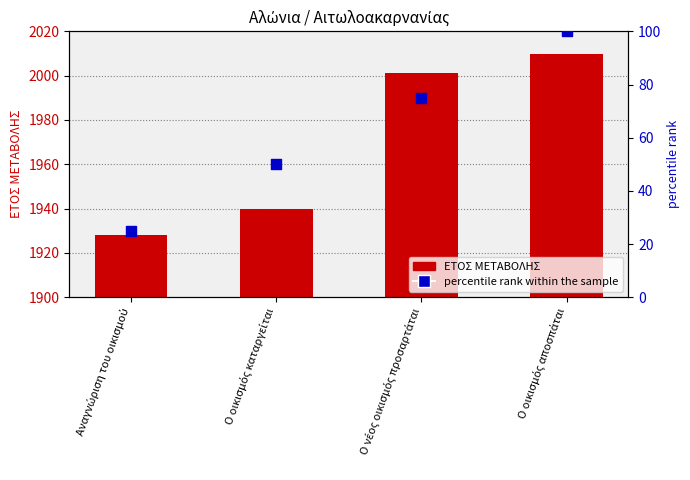

Which series reaches the maximum Y coordinate?

ΕΤΟΣ ΜΕΤΑΒΟΛΗΣ